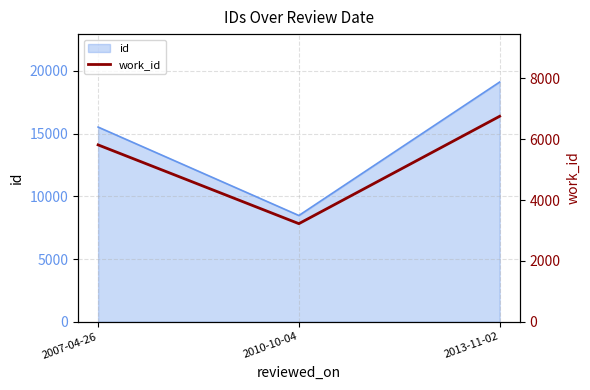

Which label corresponds to the largest value in the chart?

2013-11-02